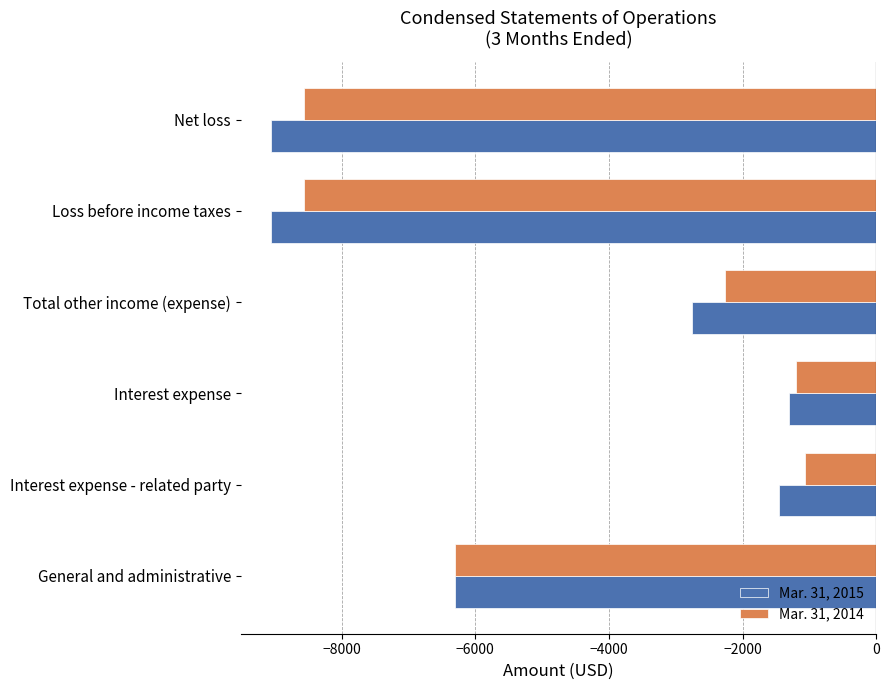

What is the average value of the Mar. 31, 2014 series?

-4656